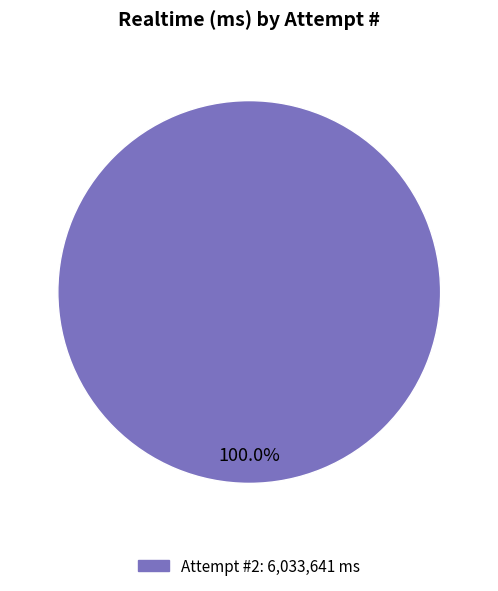

Is there a majority slice in this chart?

Yes